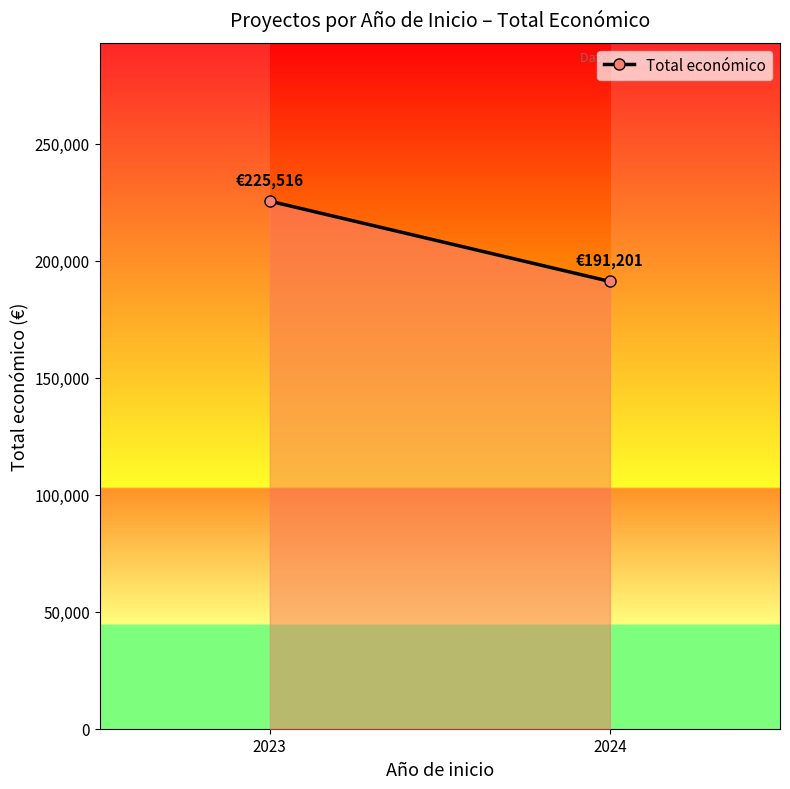

How many data points are less than 225516?

1